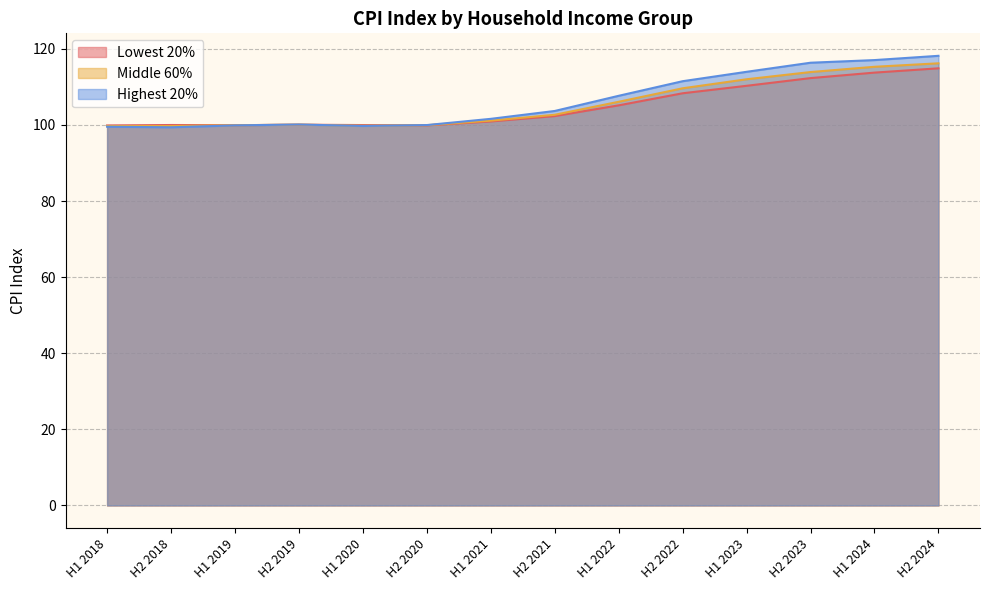

What is the spread (max minus min) of values at H1 2023?

3.7